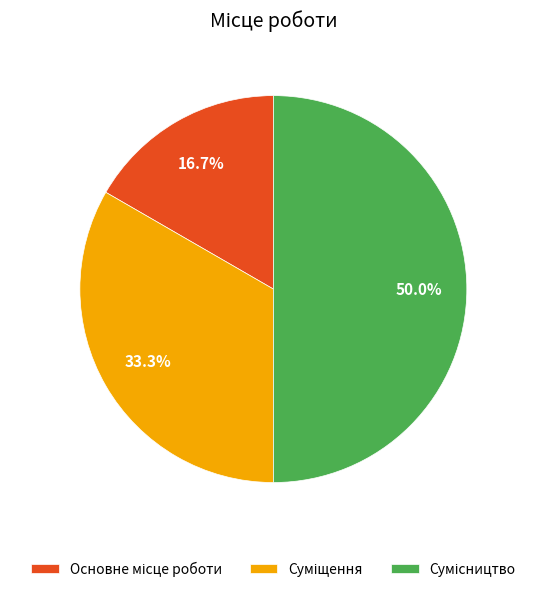

Does Суміщення represent more than half of the total?

No